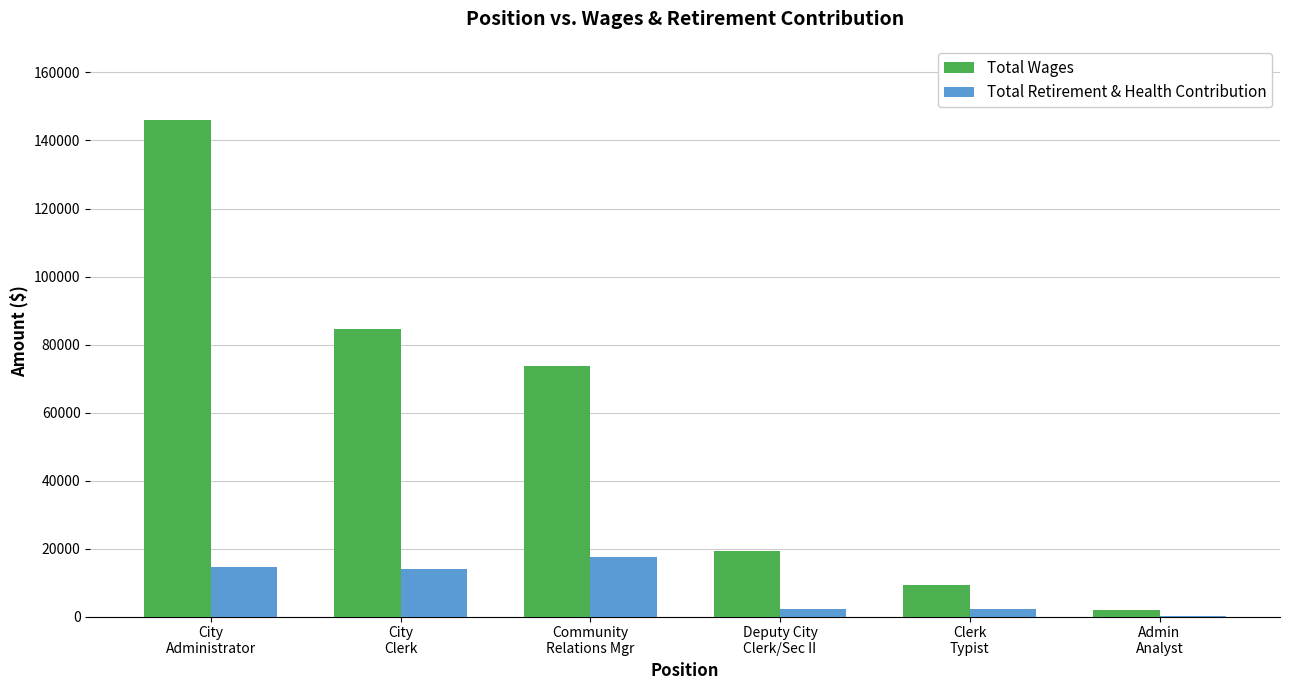

At which category does the chart reach its peak across all series?

City
Administrator